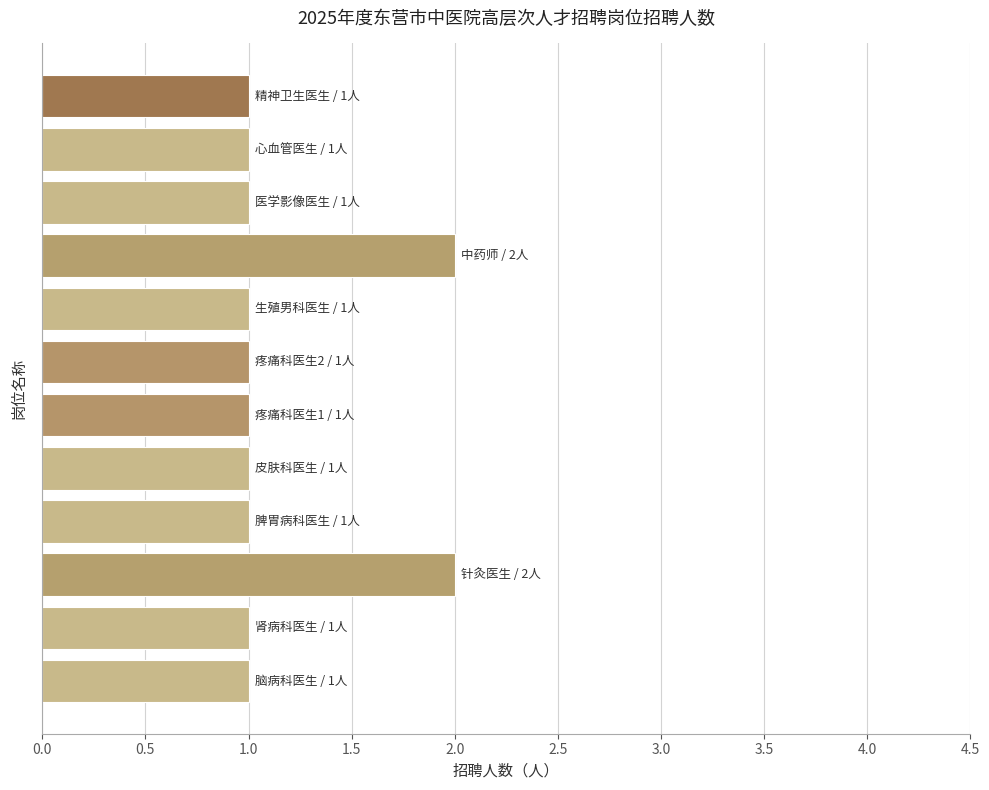

Reading bottom to top, list all the values displayed in this chart.

1	1	2	1	1	1	1	1	2	1	1	1